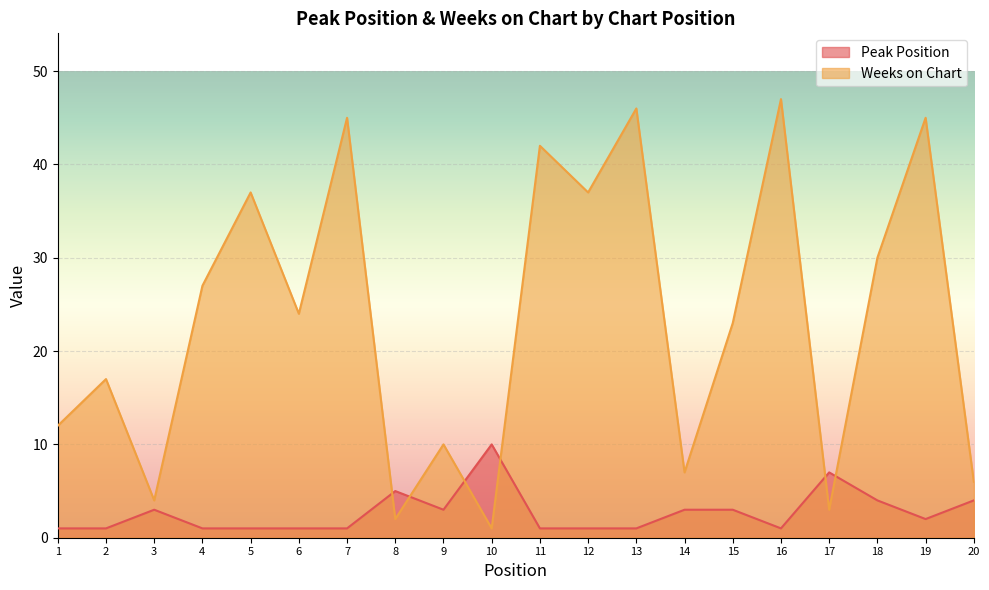

Which series changed the most between 15 and 17?

Weeks on Chart